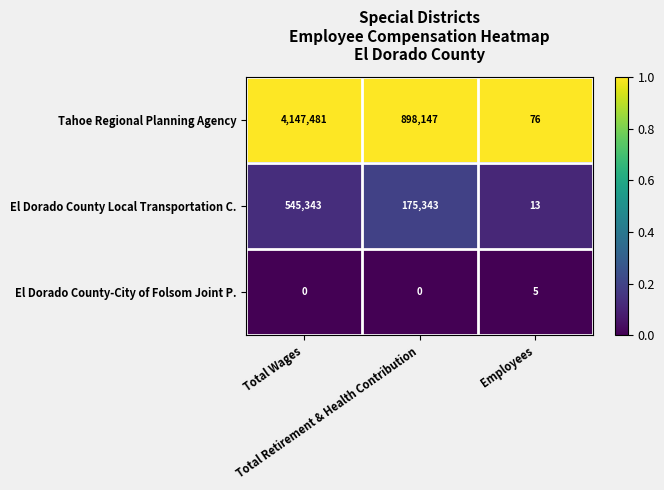

What is the difference between the highest and lowest values at Employees?

71